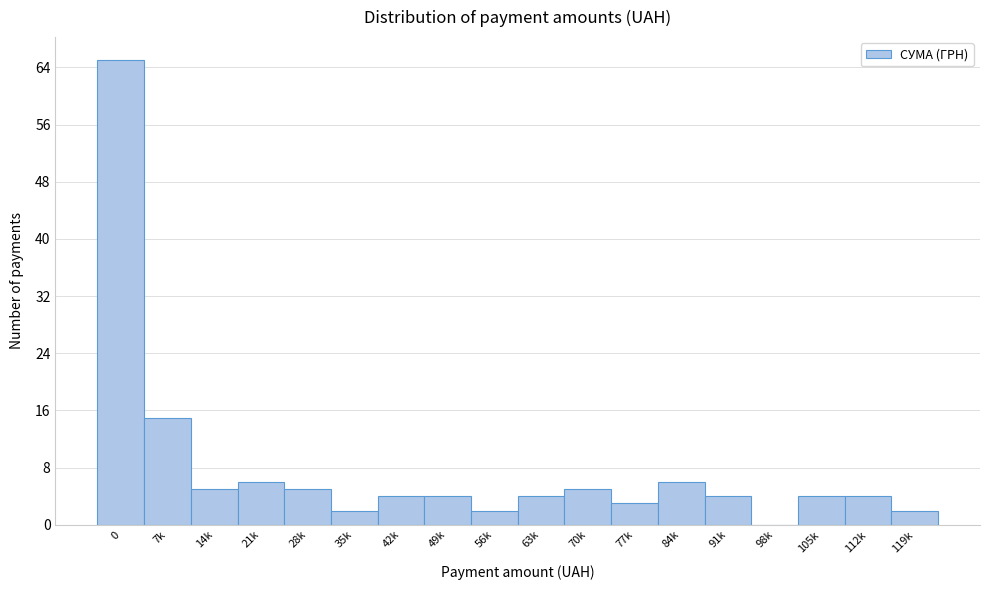

Reading left to right, what are all the values shown in this chart?

0=65	7k=15	14k=5	21k=6	28k=5	35k=2	42k=4	49k=4	56k=2	63k=4	70k=5	77k=3	84k=6	91k=4	98k=0	105k=4	112k=4	119k=2